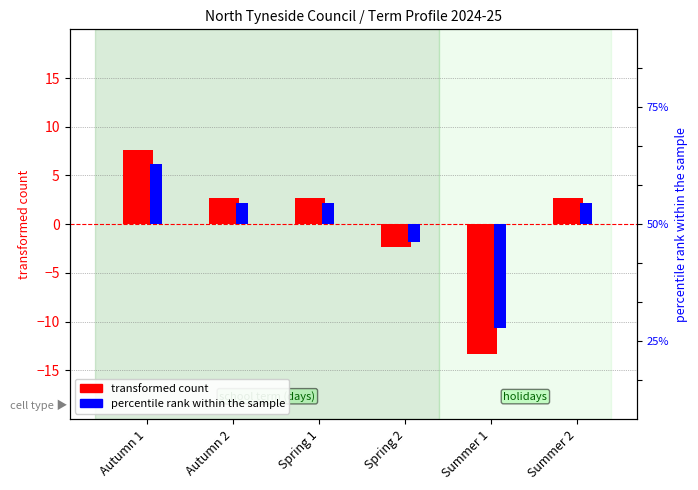

What is the total value across all series at Spring 1?

3.2